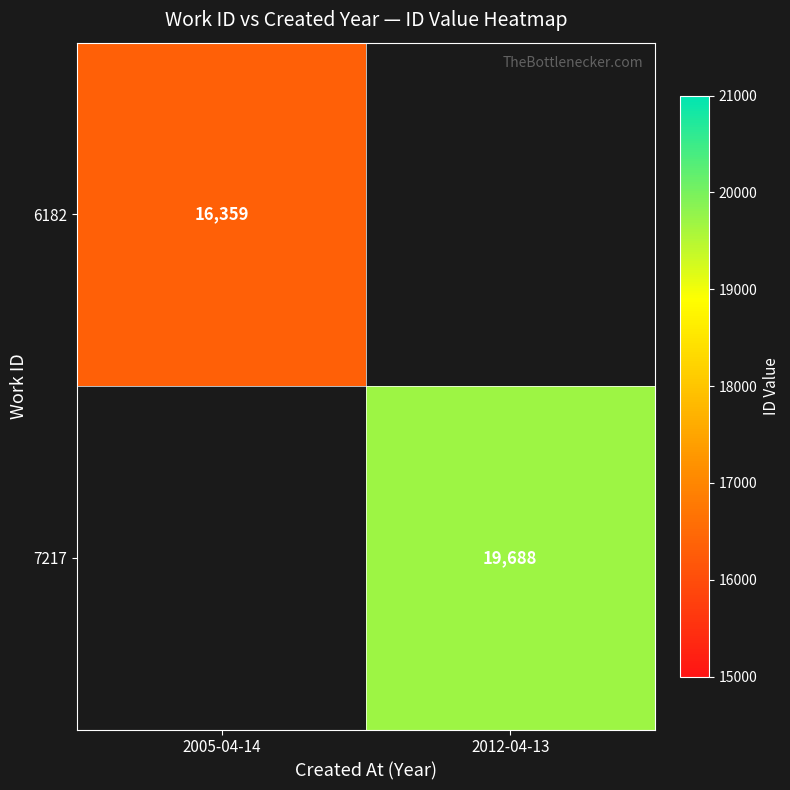

What is the greatest value displayed?

19688.0